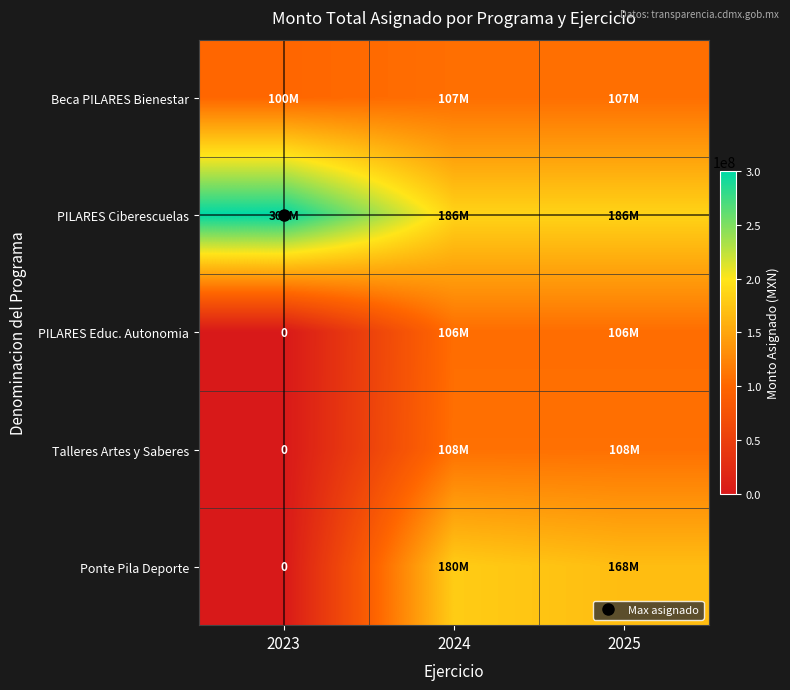

What is the spread (max minus min) of values at 2024?

80000000